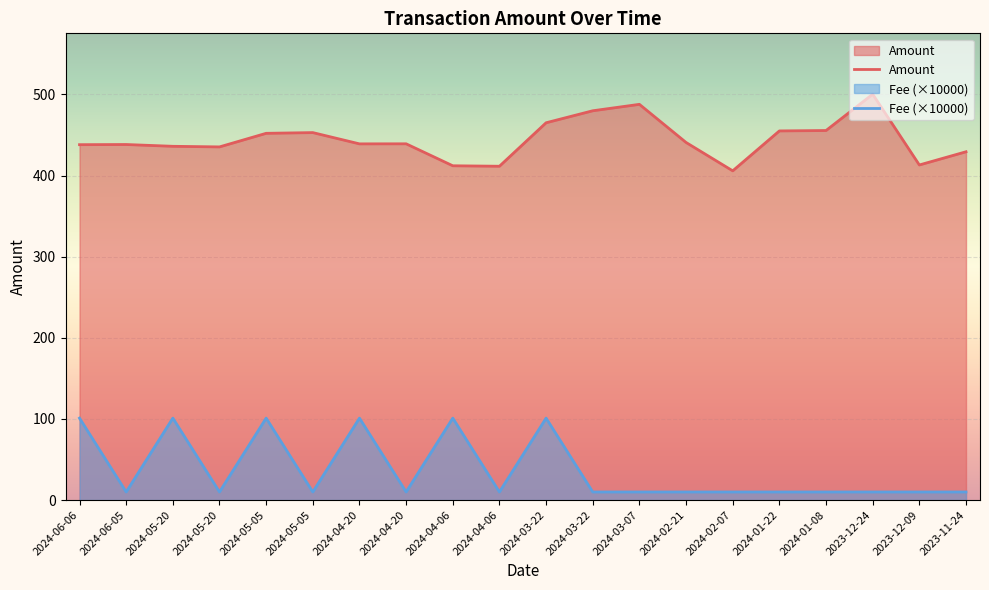

True or false: Fee and Amount cross at least once.

False